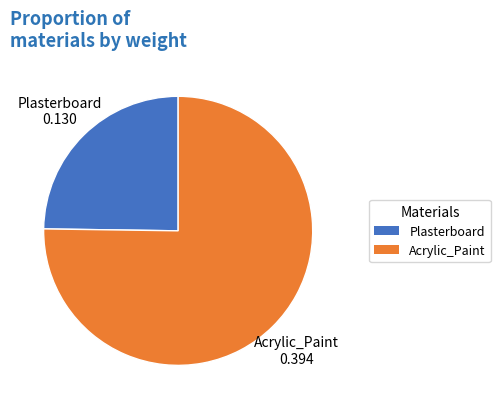

Do Plasterboard and Acrylic_Paint together represent more than half of the pie?

Yes